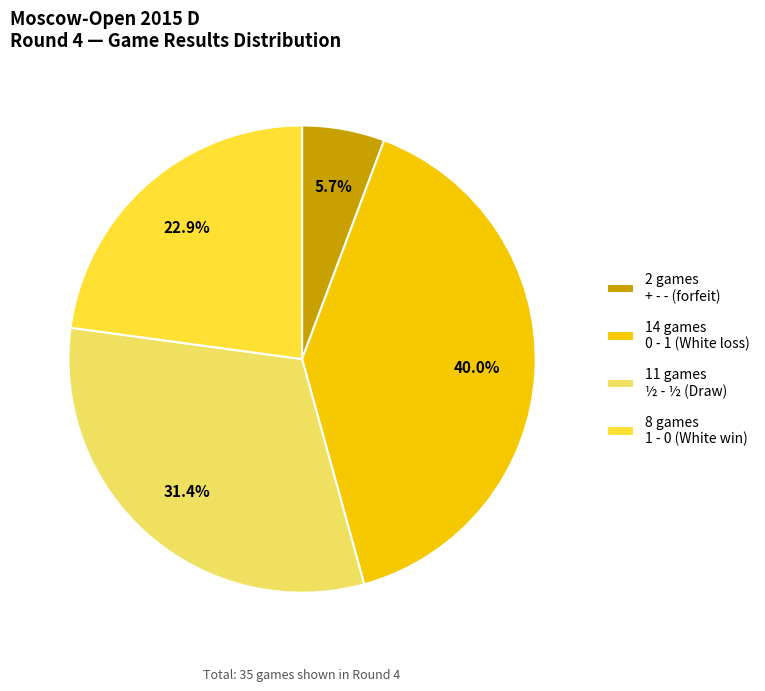

Combined, do 8 games 1 - 0 (White win) and 11 games ½ - ½ (Draw) account for over 50%?

Yes